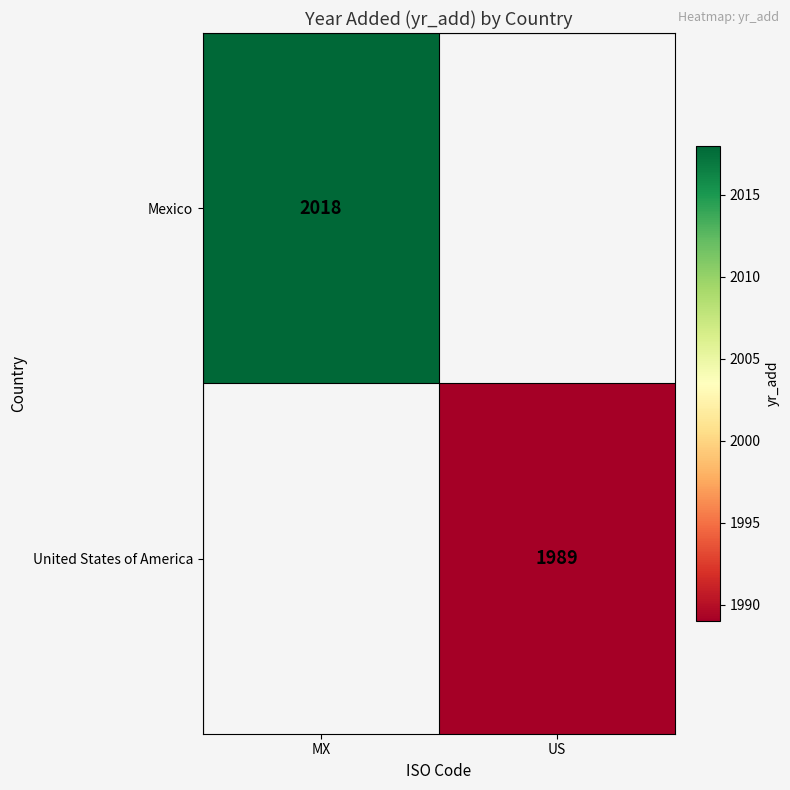

Is it true that United States of America equals 1989 at US?

True